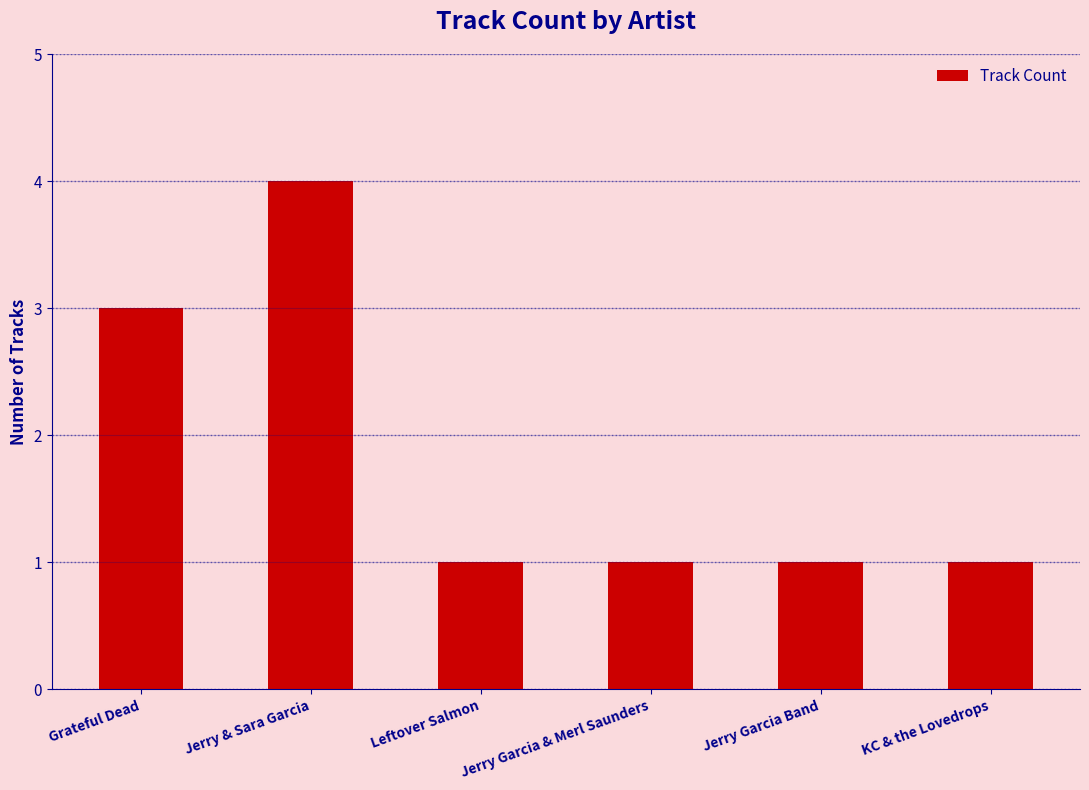

What is the sum of the values at Jerry Garcia & Merl Saunders and KC & the Lovedrops?

2